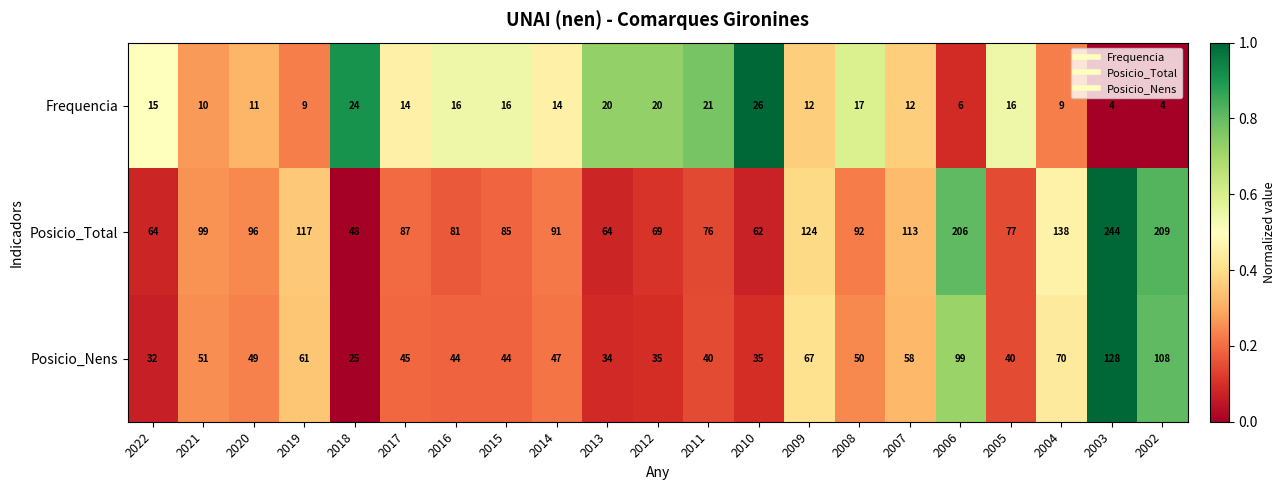

Between 2019 and 2016, which series saw the biggest shift?

Posicio_Total